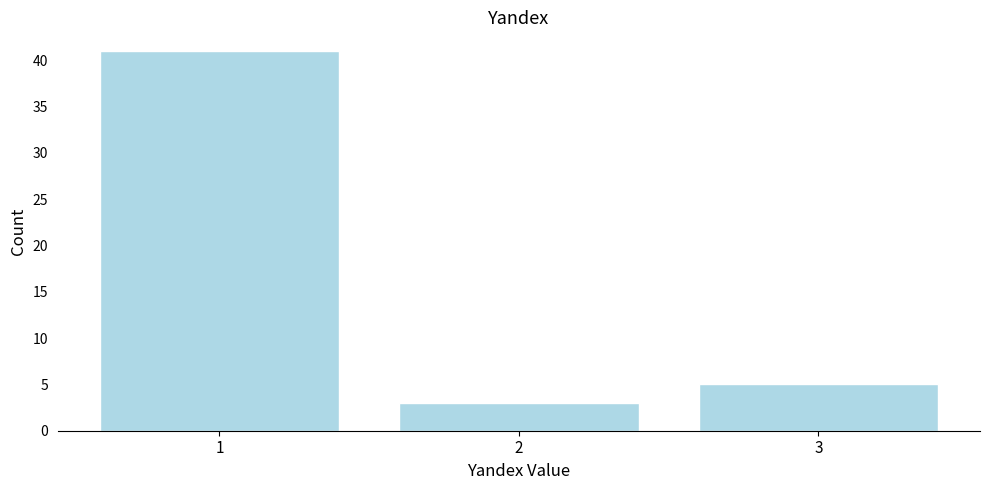

Reading left to right, what are all the values shown in this chart?

1=41	2=3	3=5